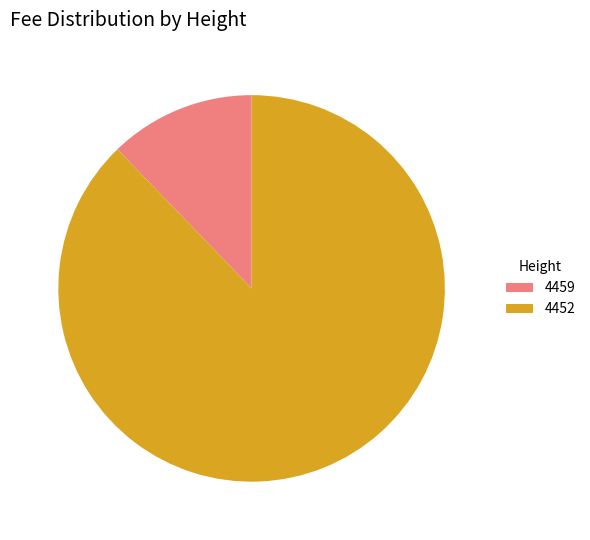

What is the largest slice in the pie chart?

4452